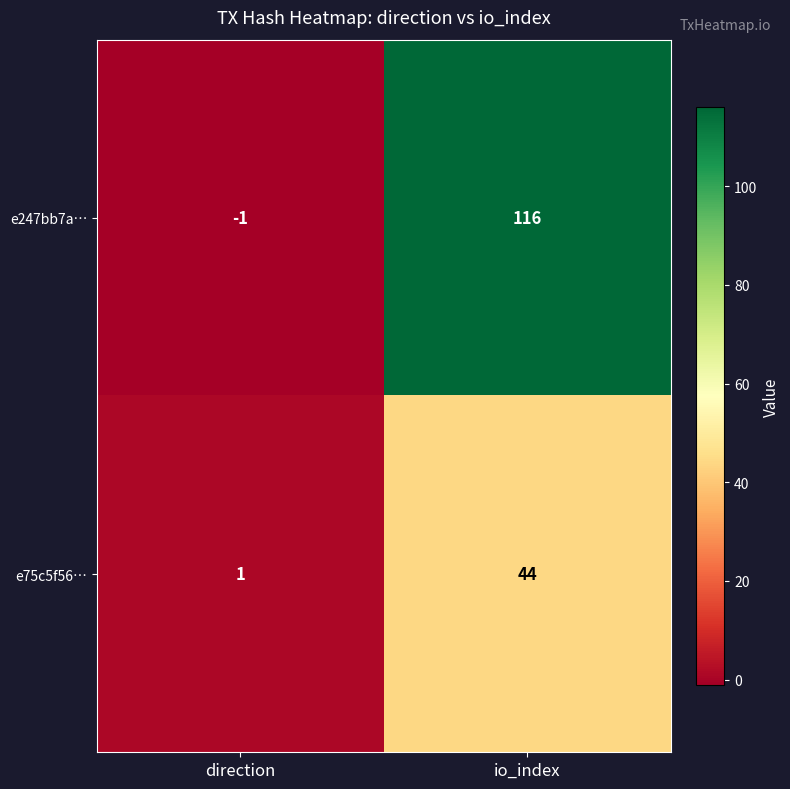

What is the sum of the e247bb7a… values at direction and io_index?

115